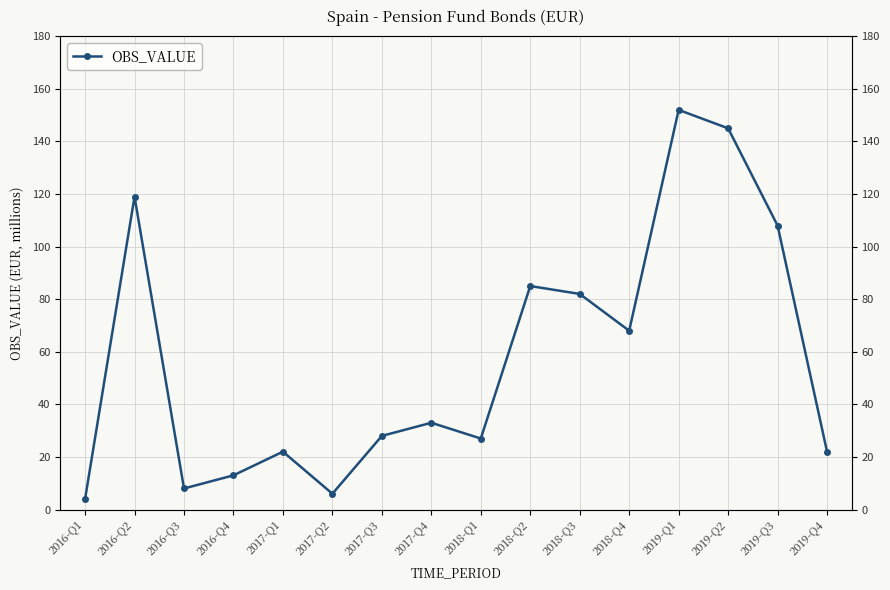

How many points are higher than both their immediate neighbors (excluding endpoints)?

5